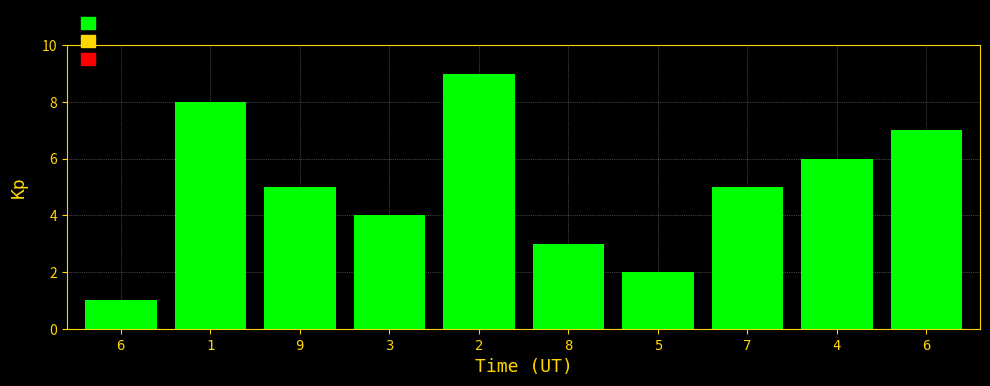

Reading left to right, transcribe all the data shown in this chart.

6=1	1=8	9=5	3=4	2=9	8=3	5=2	7=5	4=6	6=7